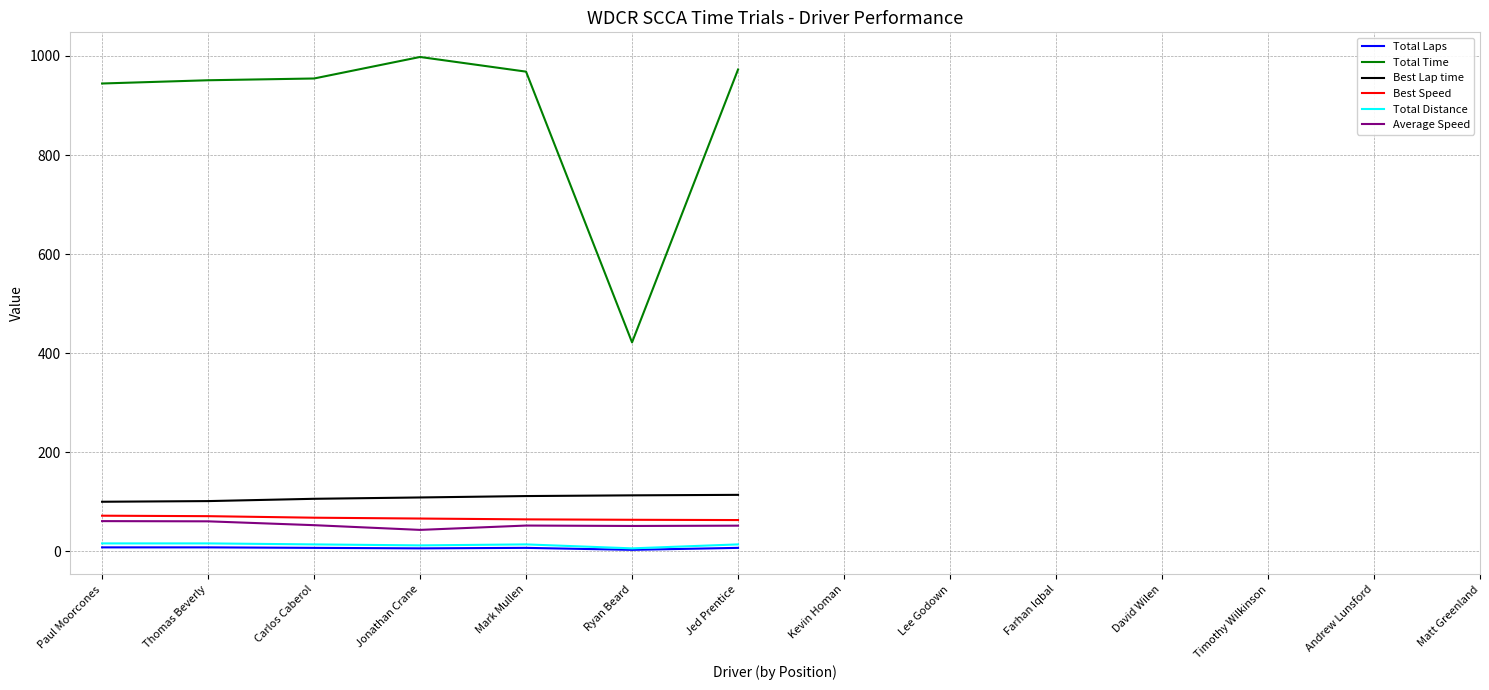

At which category is the sum across all series the highest?

Jonathan Crane